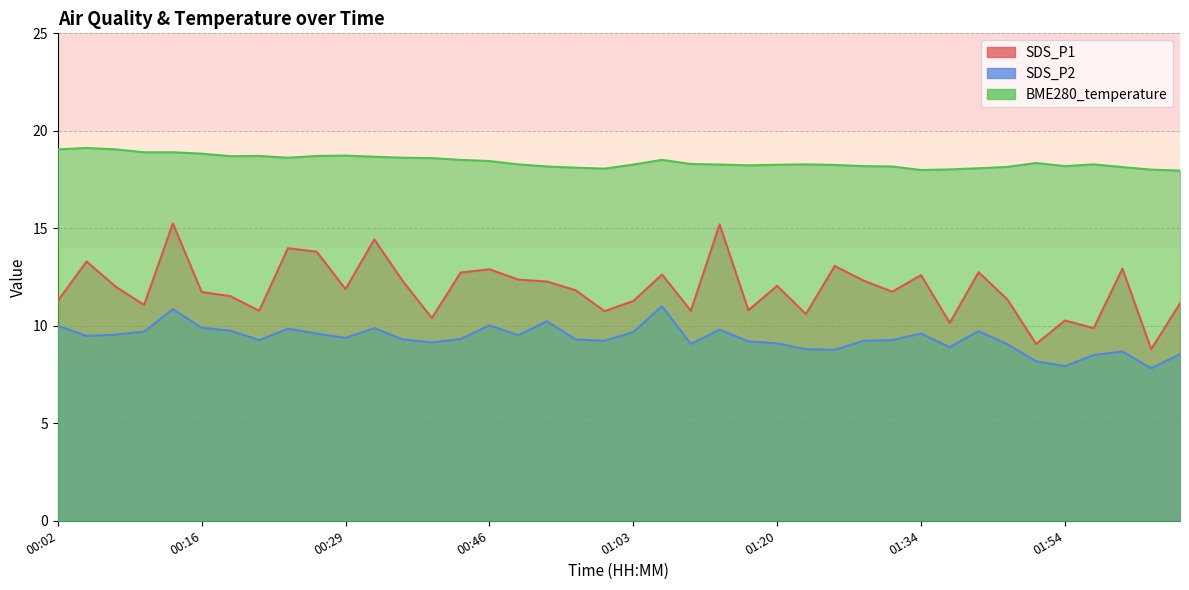

What is the greatest value displayed?

19.1